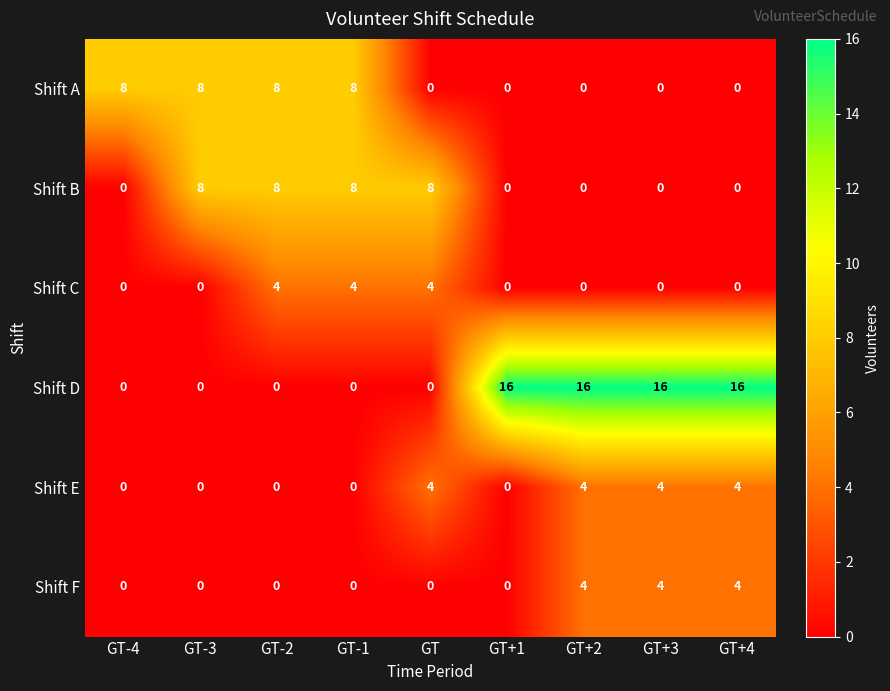

Which series has the largest range (max minus min)?

Shift D